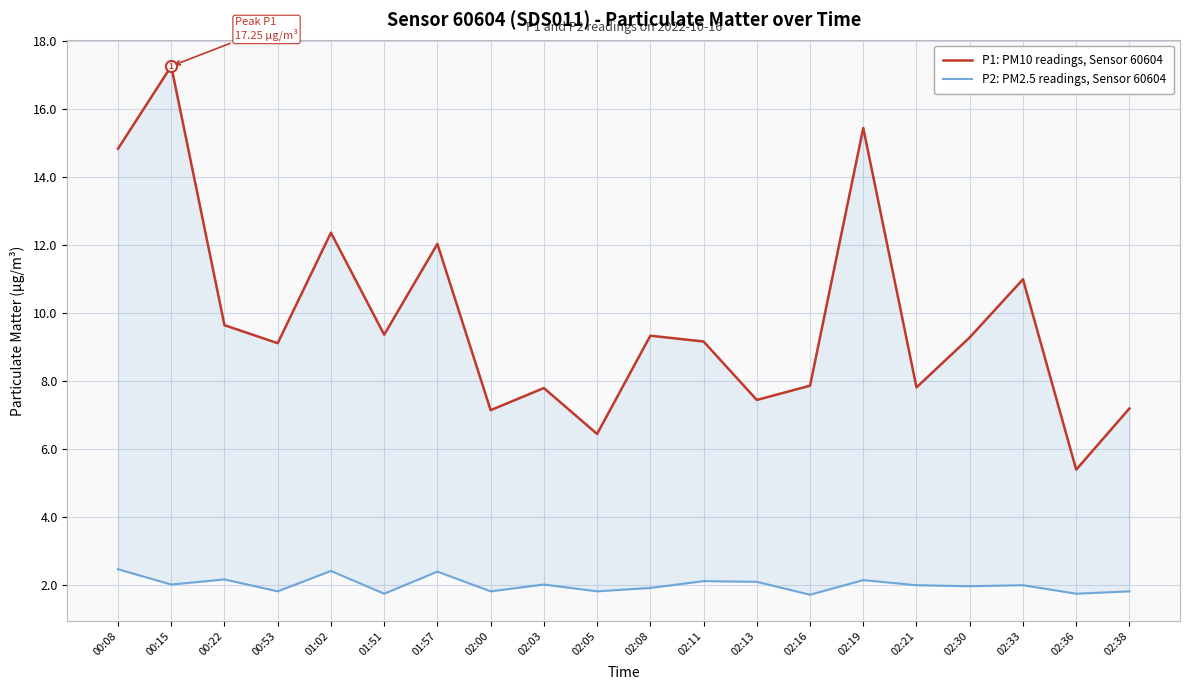

Which series has the largest range (max minus min)?

P1: PM10 readings, Sensor 60604